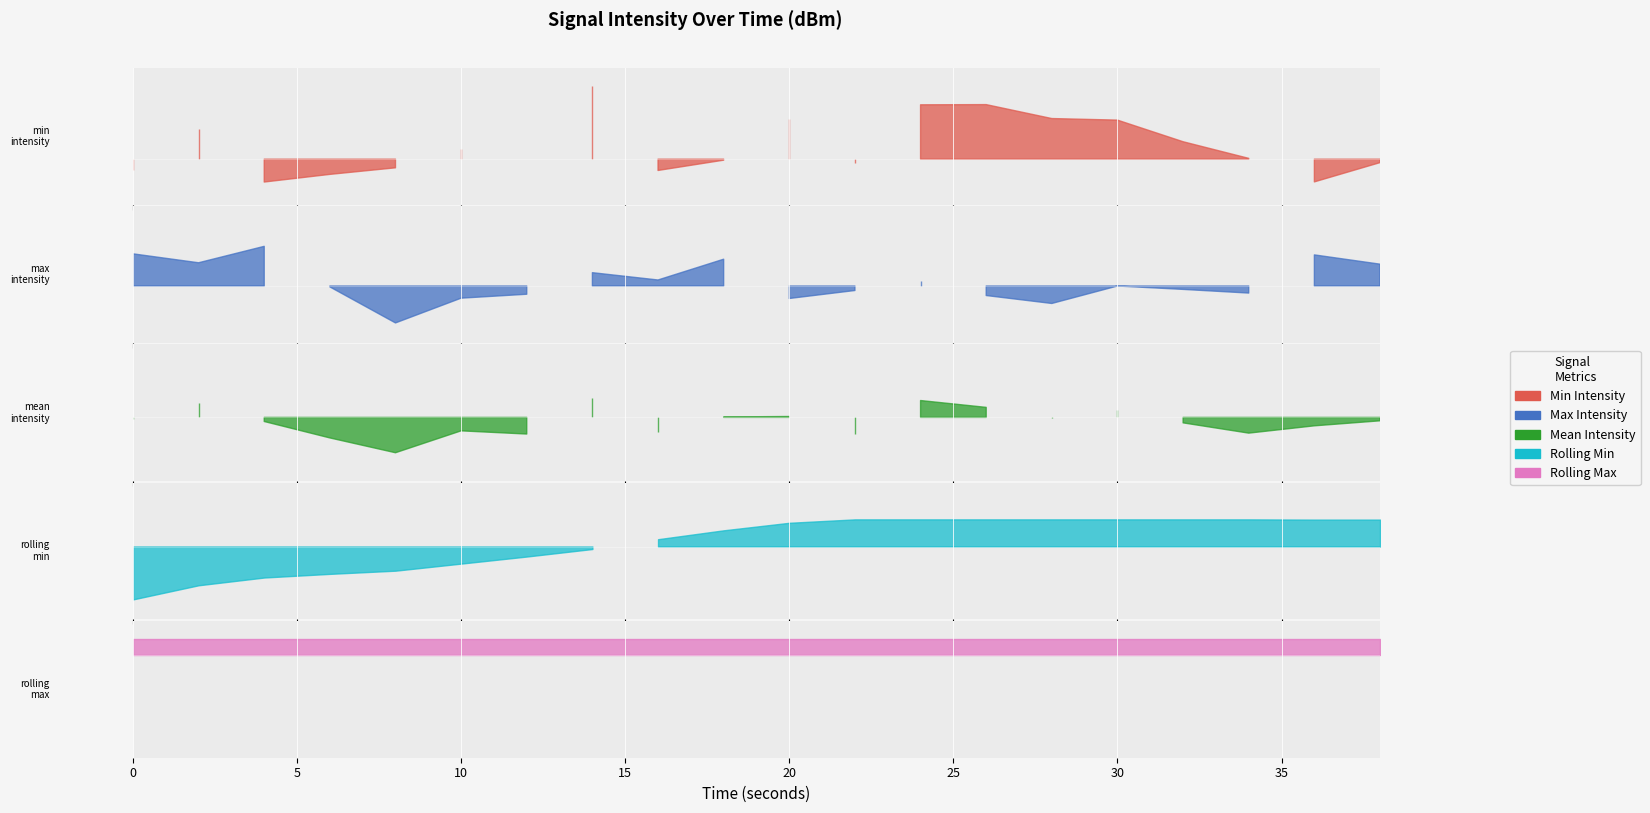

Rank the categories by max_intensity value from highest to lowest.

4, 0, 36, 18, 2, 38, 14, 16, 24, 30, 6, 32, 22, 34, 12, 26, 10, 20, 28, 8